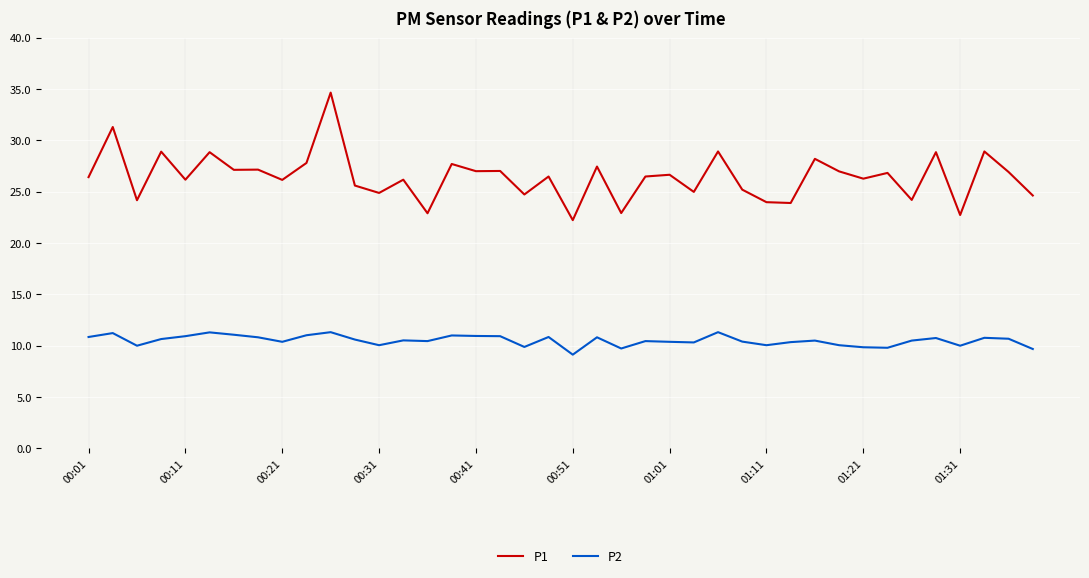

What is the minimum value shown in the chart?

9.1